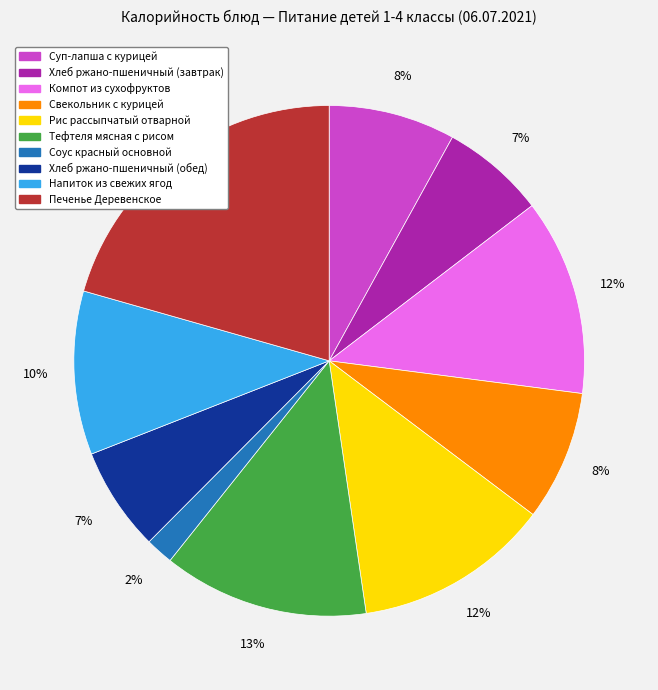

Which slice is the largest?

Печенье Деревенское